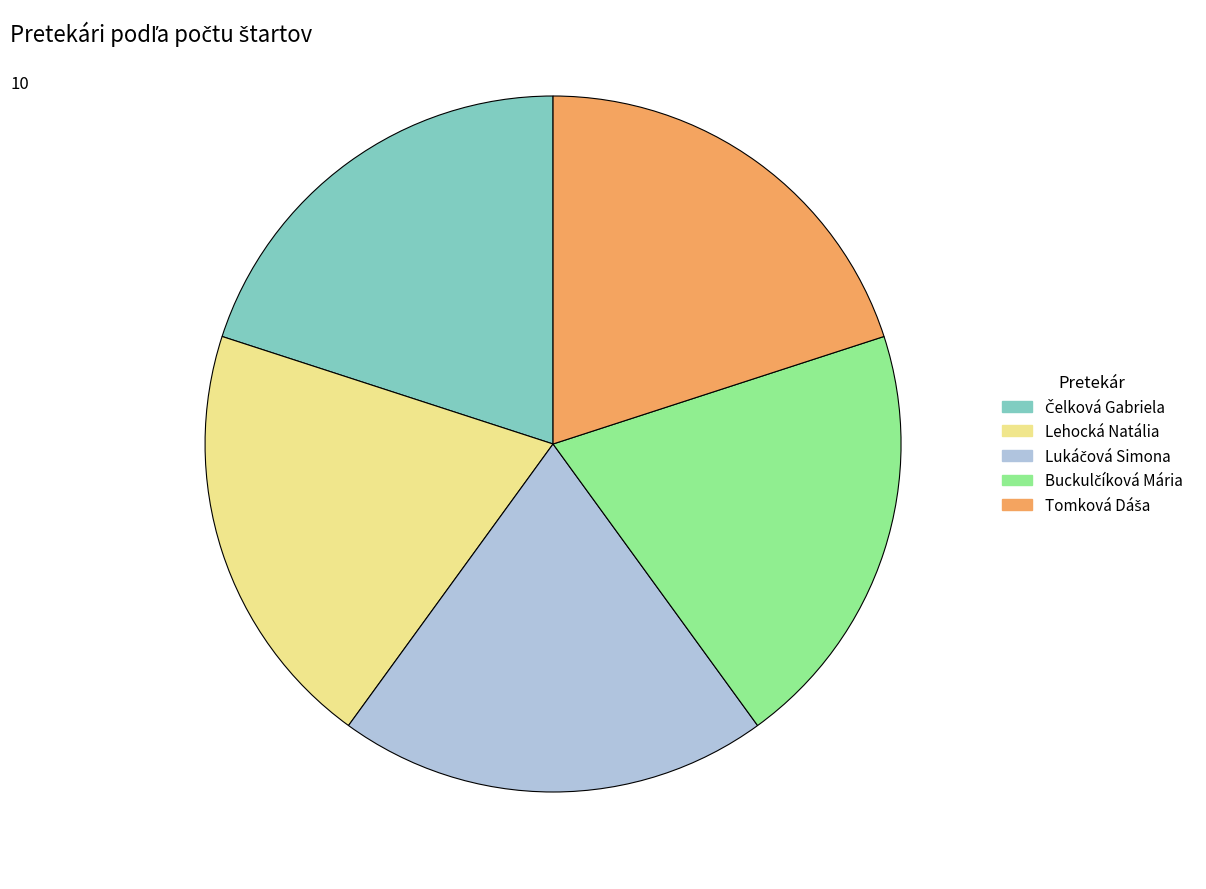

How many segments does this pie chart have?

5